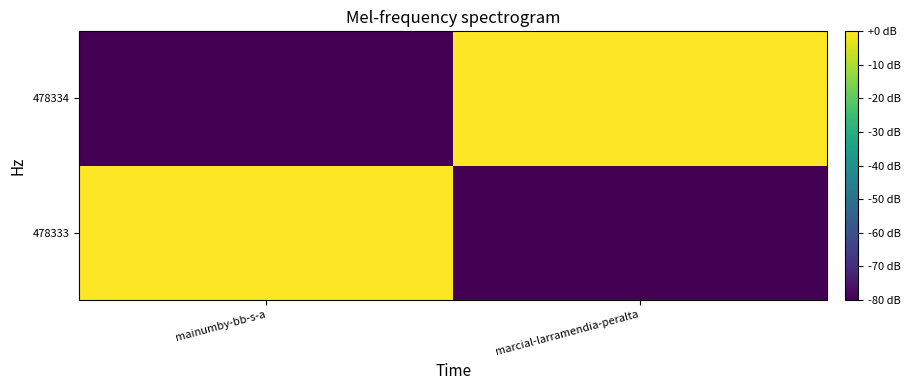

Which series changed the most between mainumby-bb-s-a and marcial-larramendia-peralta?

478333